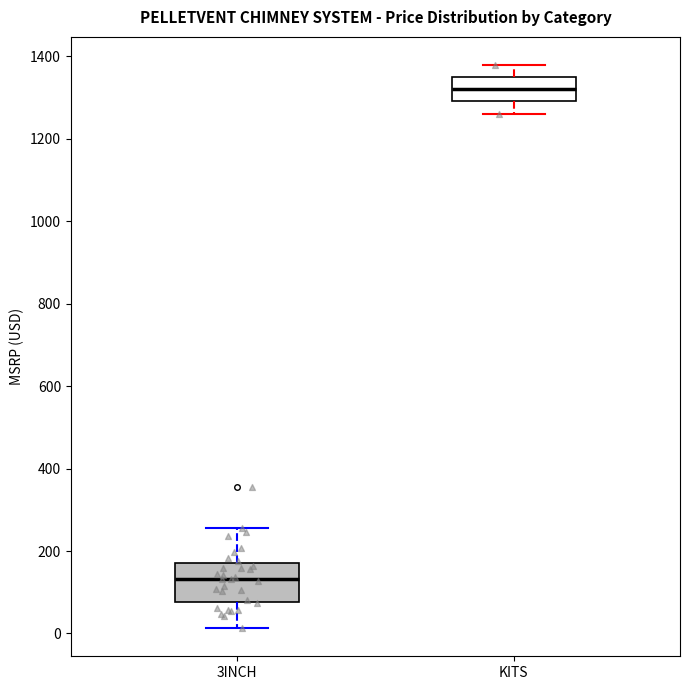

Reading left to right, read every box against the y-axis: the position of its median line, the range the box covers, and the ends of its whiskers. The values are not printed on the chart, so give them approximately, as read against the axis.

3INCH: median 140, box 80 to 180, whiskers 20 to 260
KITS: median 1320, box 1300 to 1340, whiskers 1260 to 1380